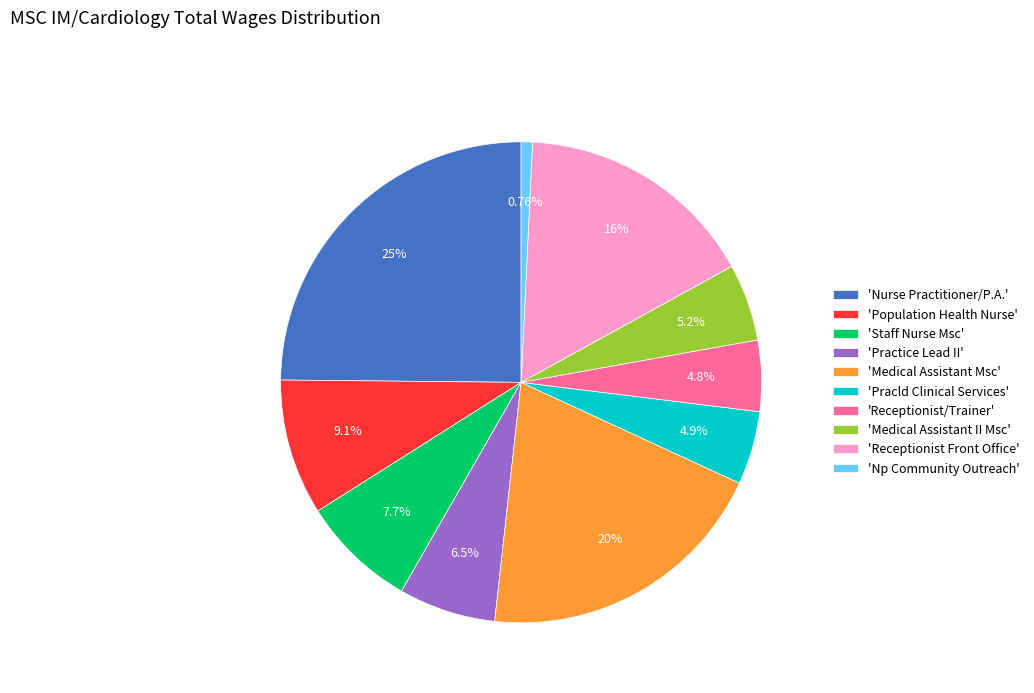

What is the ratio of the value at 'Receptionist/Trainer' to the value at 'Pracld Clinical Services'?

1.0